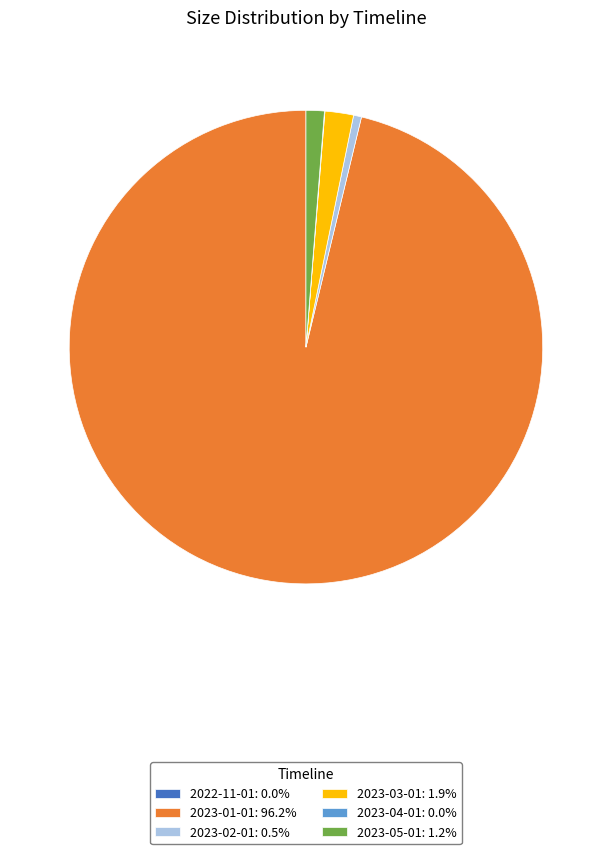

Does 2023-02-01: 0.5% account for over 50% of the chart?

No